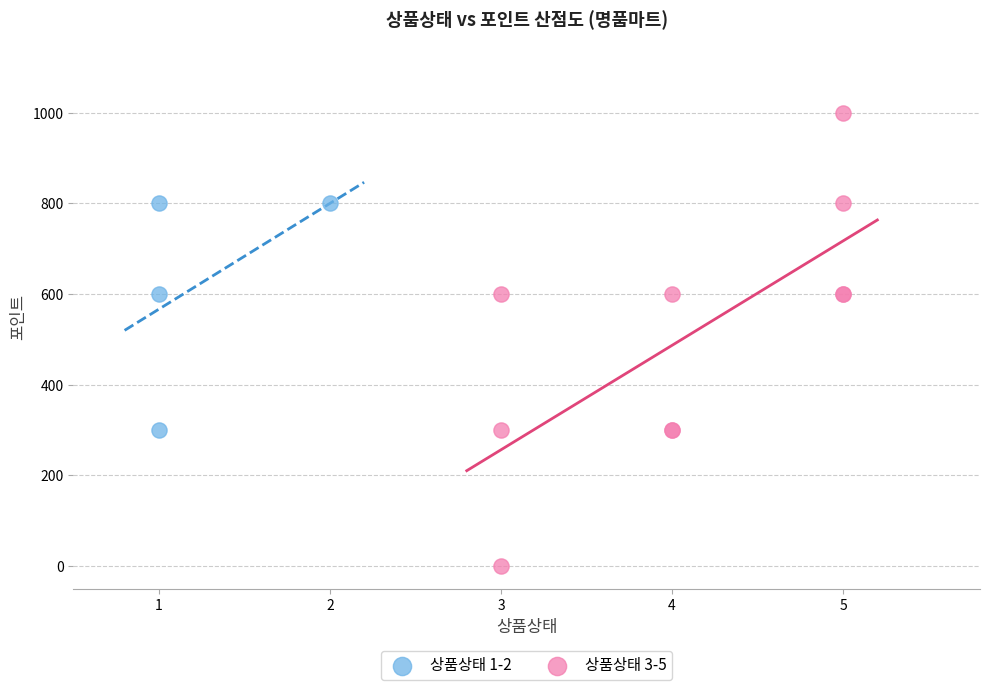

Which series has the largest Y range (max minus min)?

상품상태 3-5